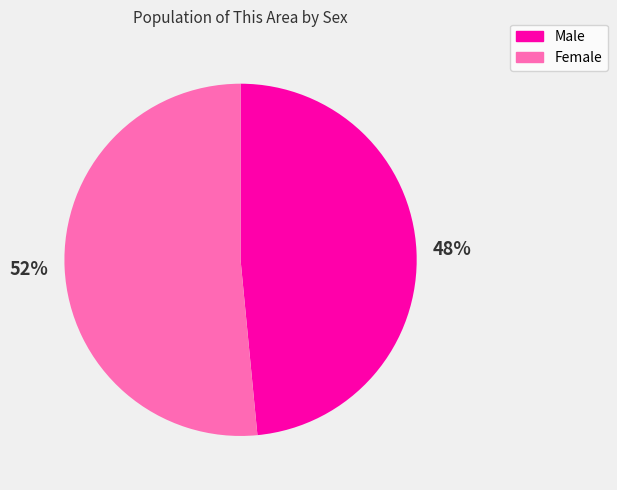

To the nearest percent, what is the combined percentage of Male and Female?

100%